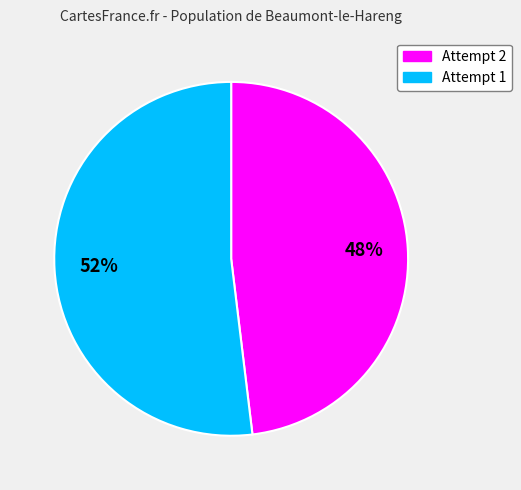

To the nearest percent, what is the difference between the largest and smallest slice percentages?

4%